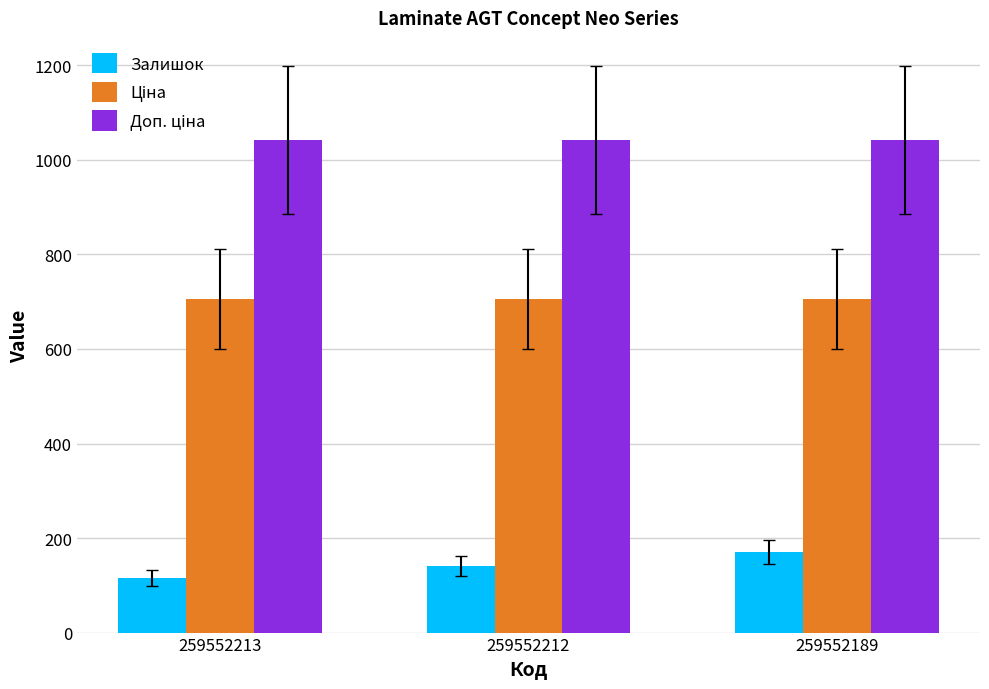

What is the lowest value of the Залишок series?

115.0